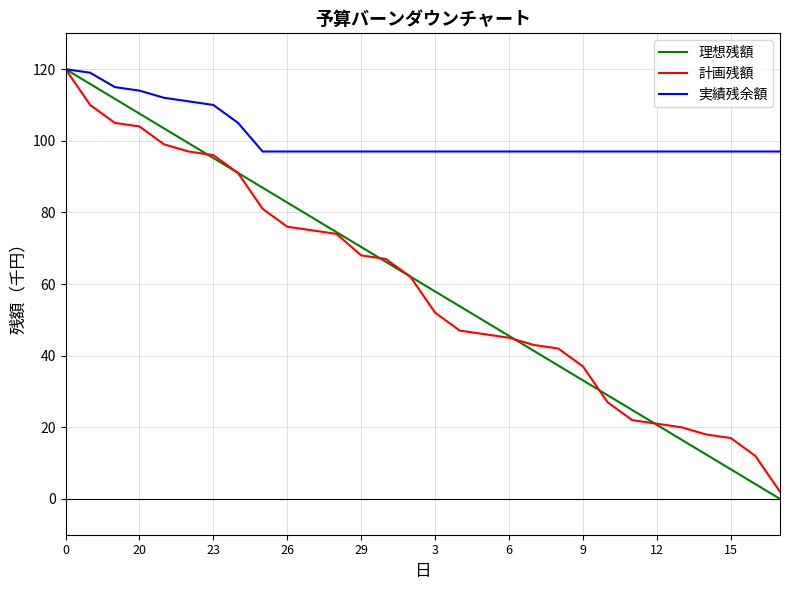

Which series has the largest total across all categories?

実績残余額